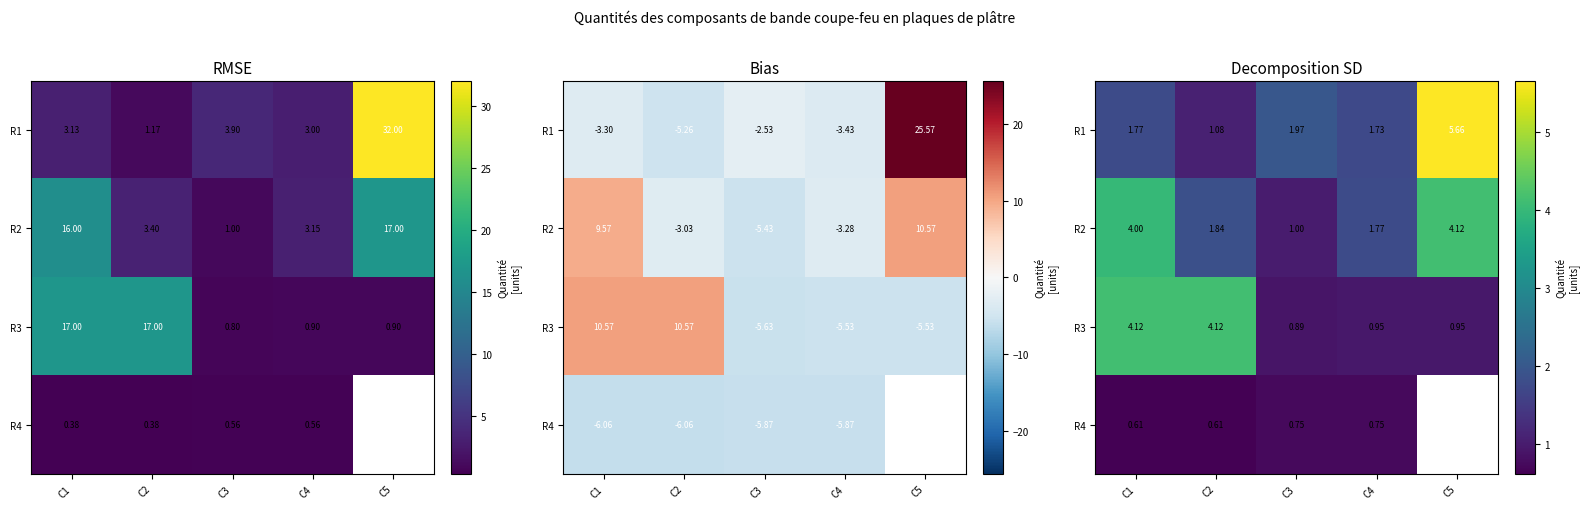

How many series are shown in this chart?

4